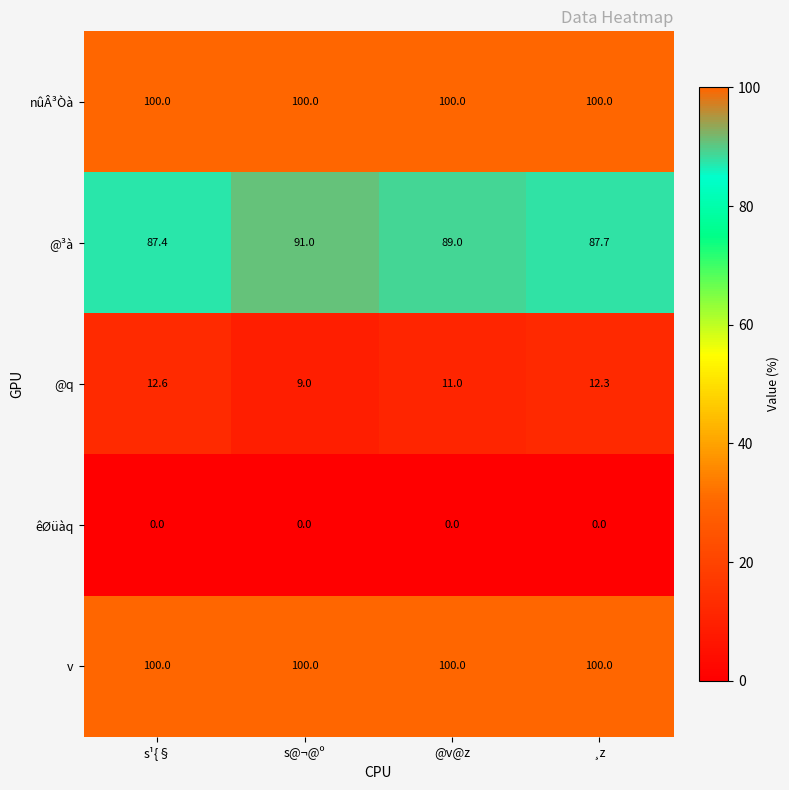

Rank the categories by @q value from highest to lowest.

s¹{§, ¸z, @v@z, s@¬@º